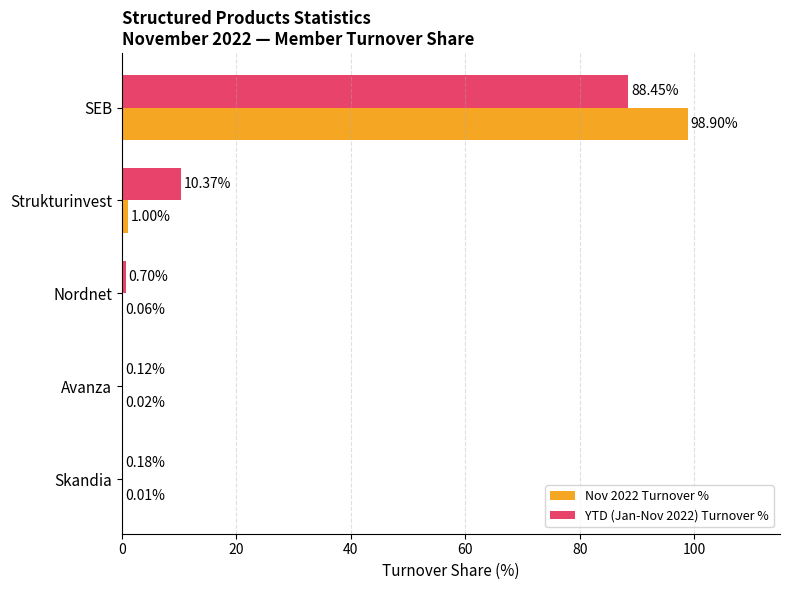

What is the sum of all YTD (Jan-Nov 2022) Turnover % values?

99.8